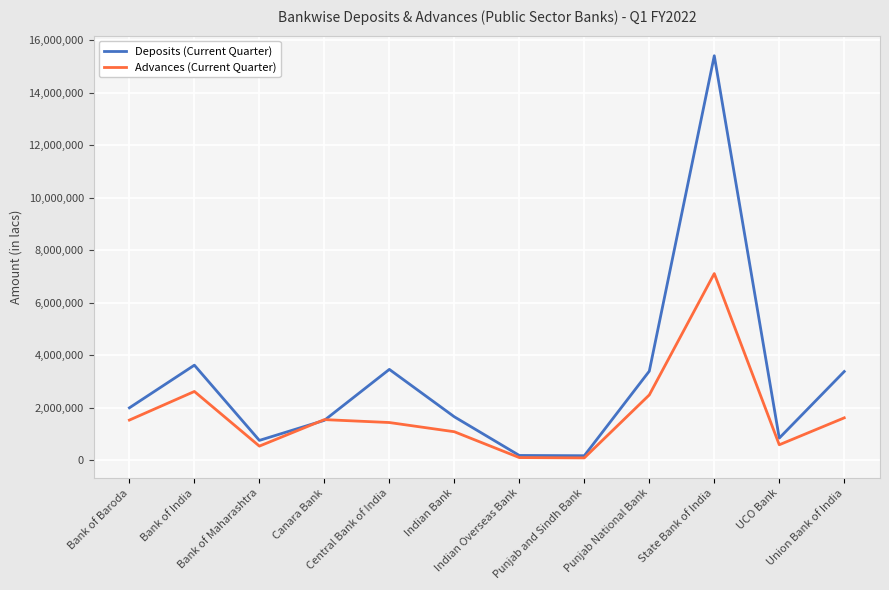

What is the value of the Deposits (Current Quarter) point at the 9th from the left?

3397658.0